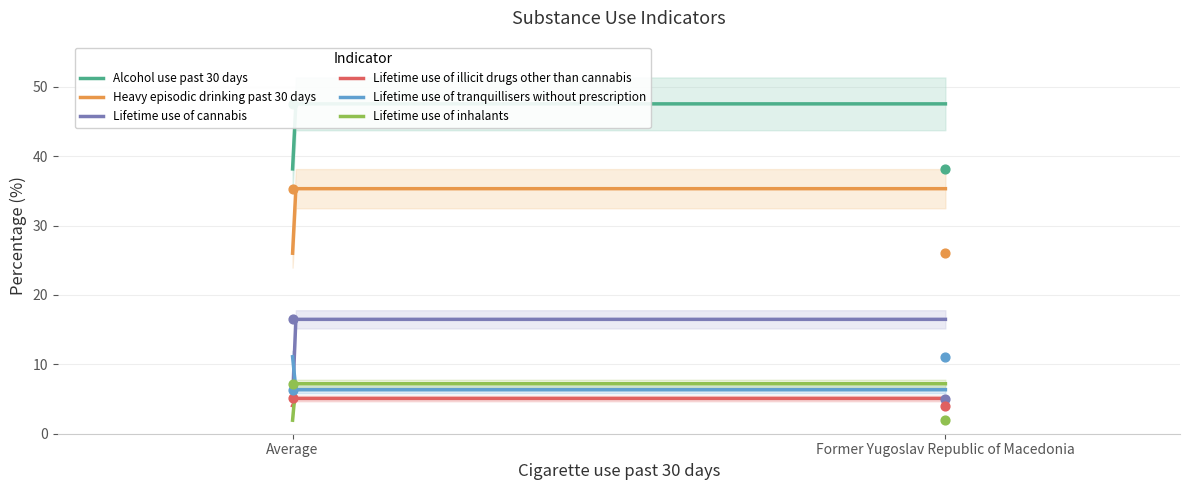

Which series has the widest spread of Y values?

Lifetime use of cannabis